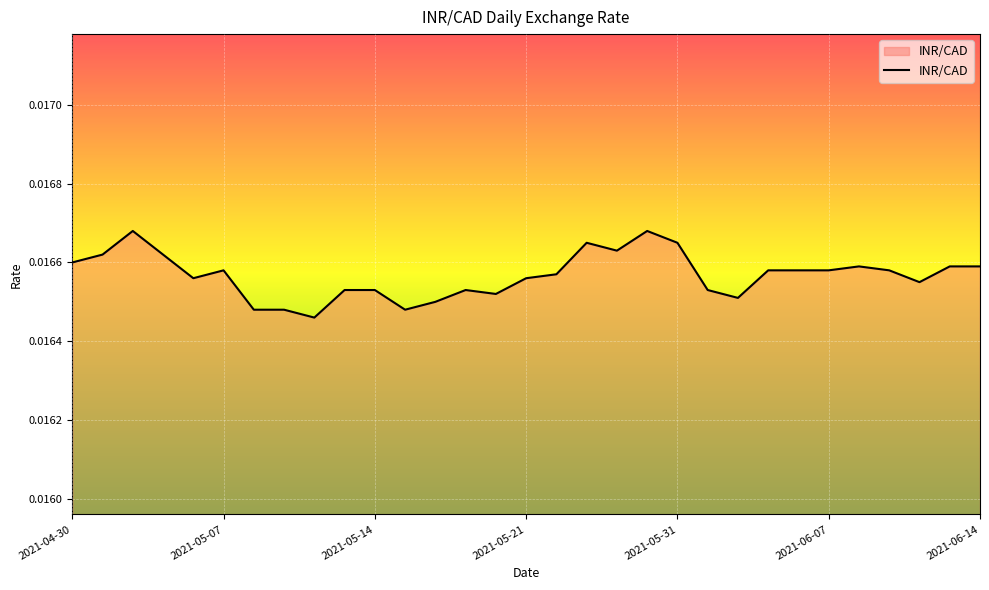

How many lines are shown in the chart?

1